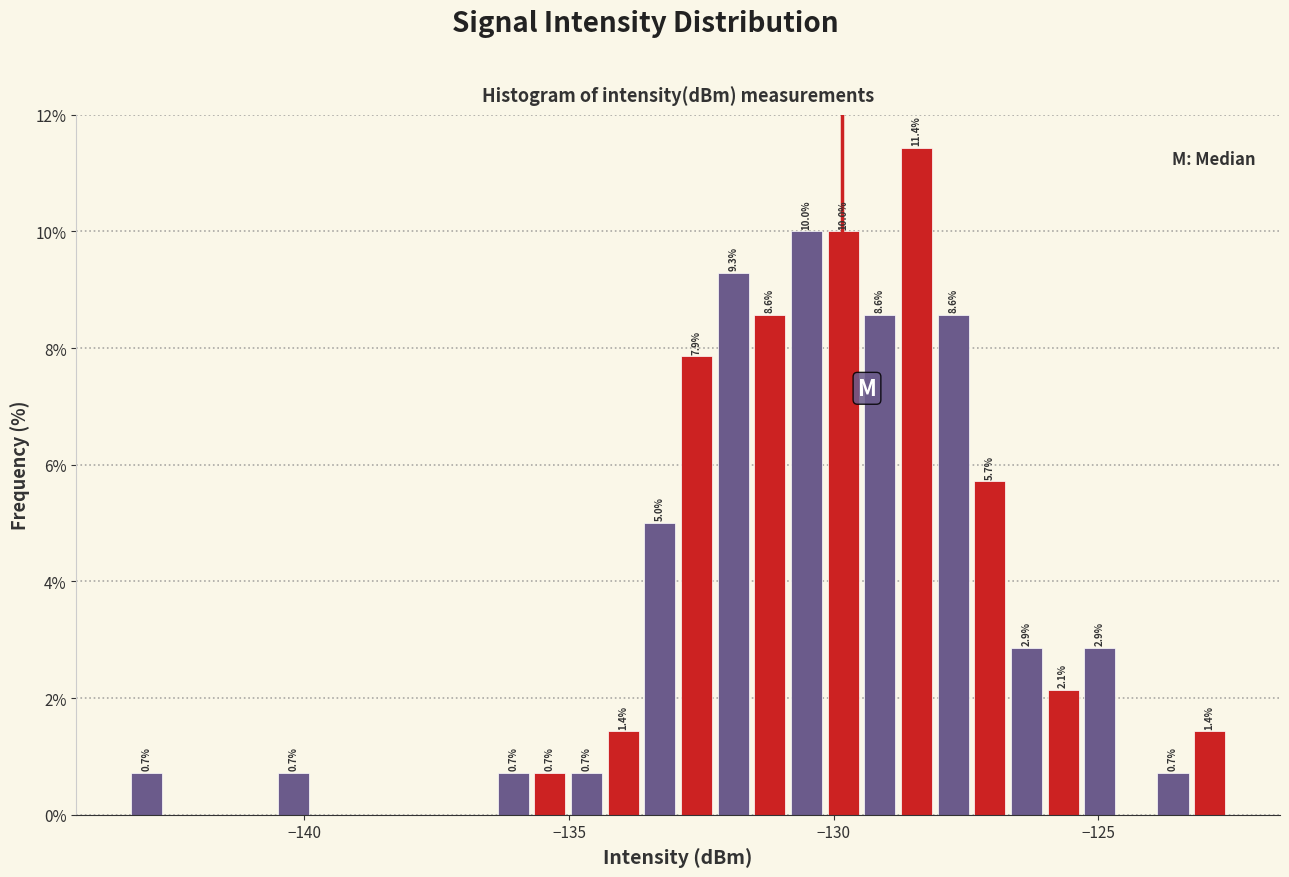

Around what value on the x-axis is the tallest bar? Give the approximate position of its centre, as read against the axis.

-128.5